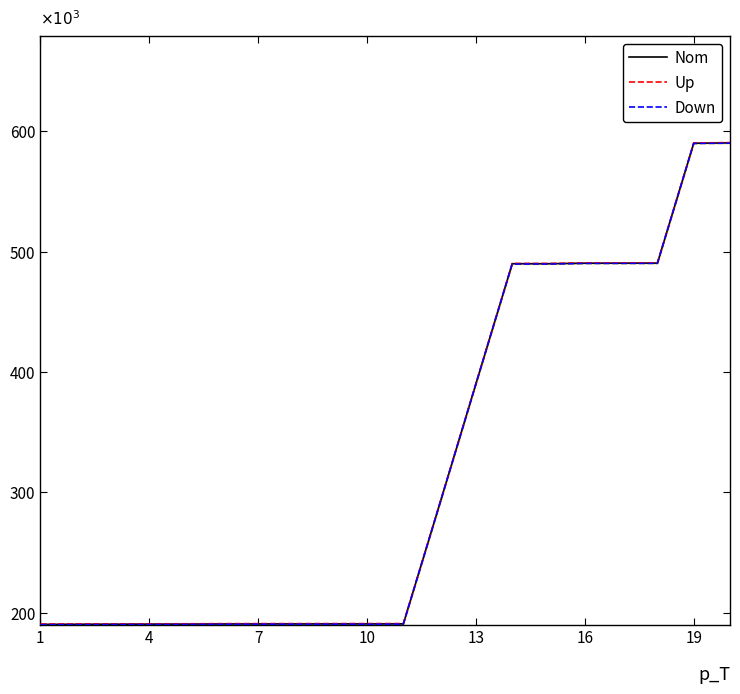

How many distinct data groups are displayed?

3